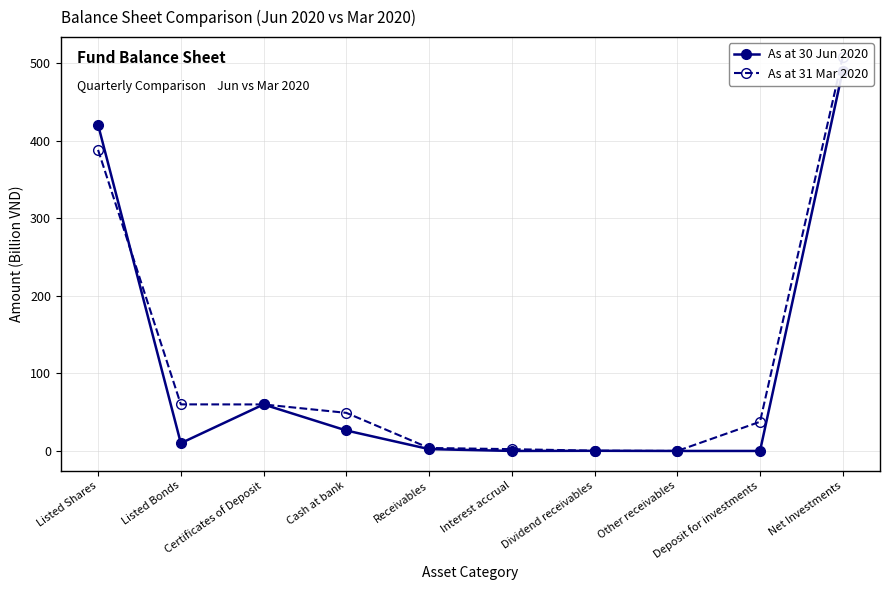

Which has a higher value, Dividend receivables or Certificates of Deposit?

Certificates of Deposit